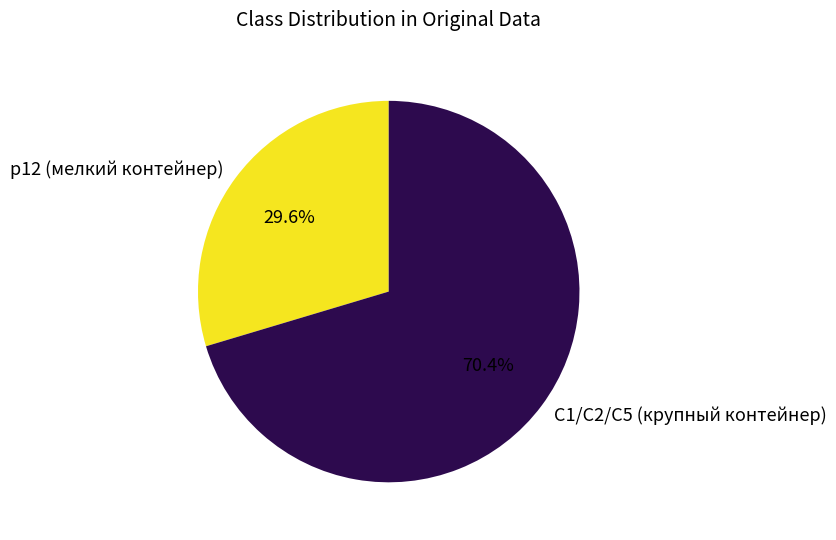

Does С1/С2/С5 (крупный контейнер) account for over 50% of the chart?

Yes